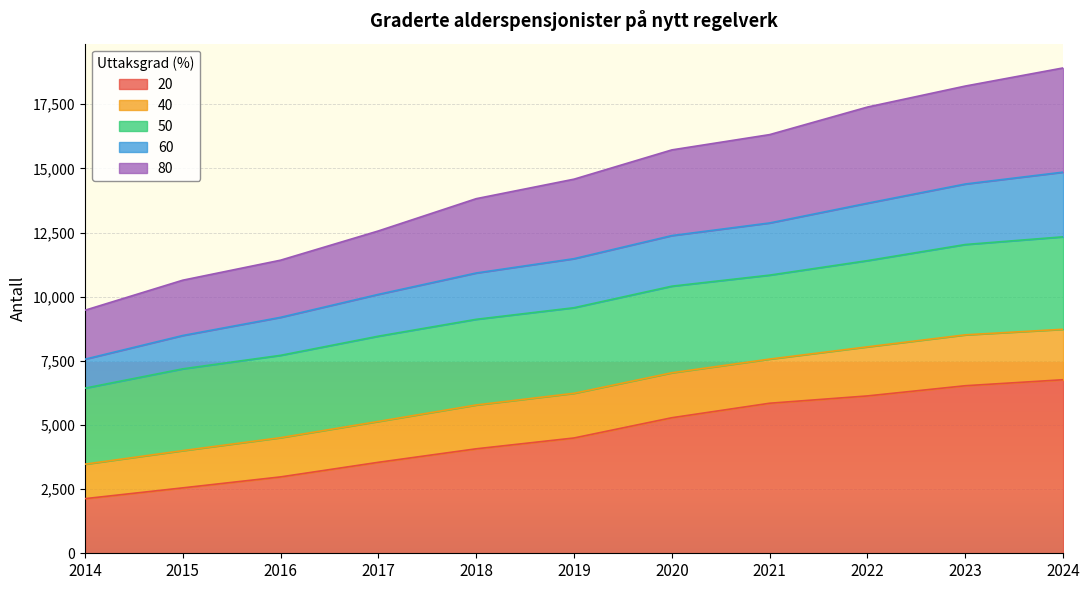

Is it true that 20 equals 6132 at 2022?

True